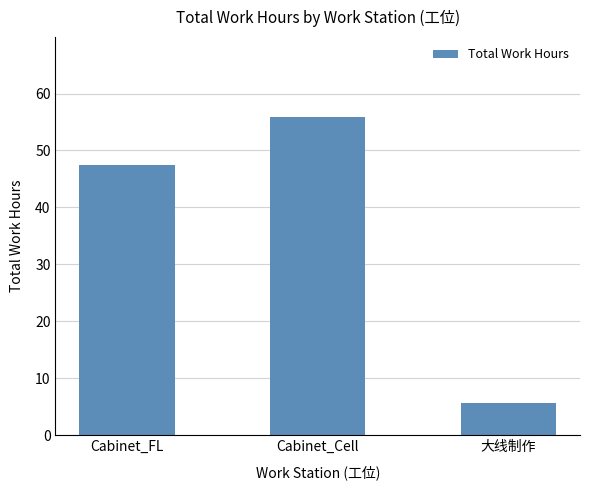

Reading right to left, what are all the values shown in this chart?

5.6	55.9	47.4